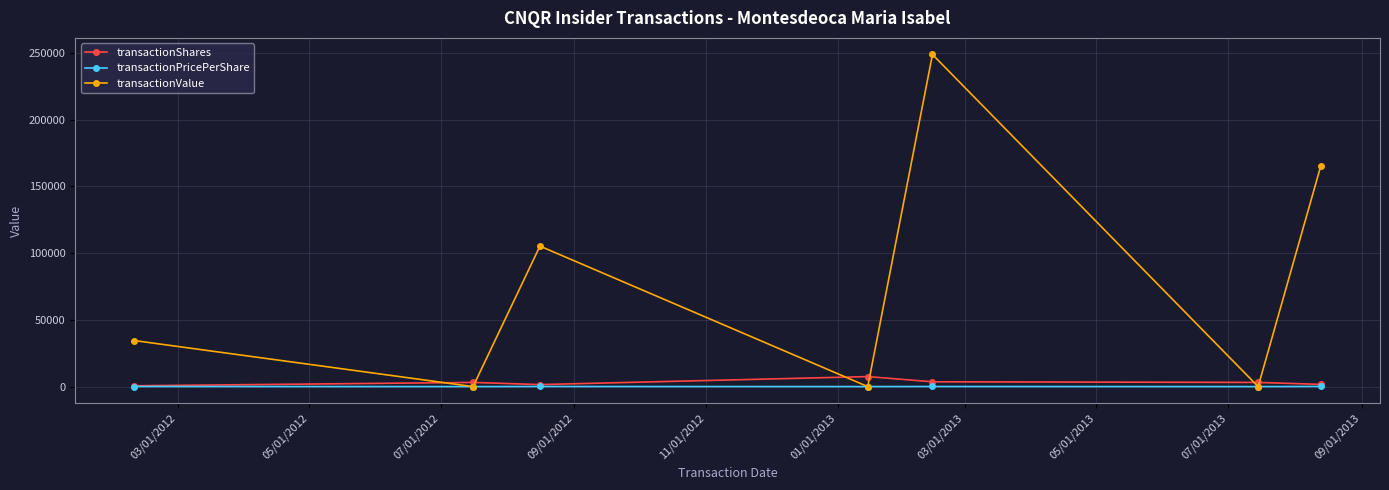

Which series has the largest range (max minus min)?

transactionValue